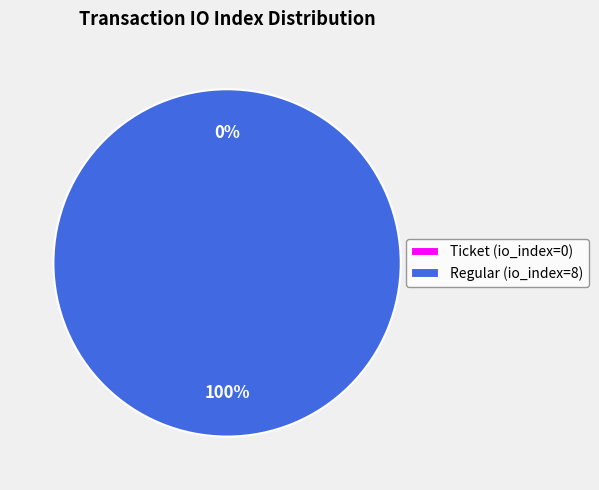

Rank the categories by value from highest to lowest.

Regular (io_index=8), Ticket (io_index=0)